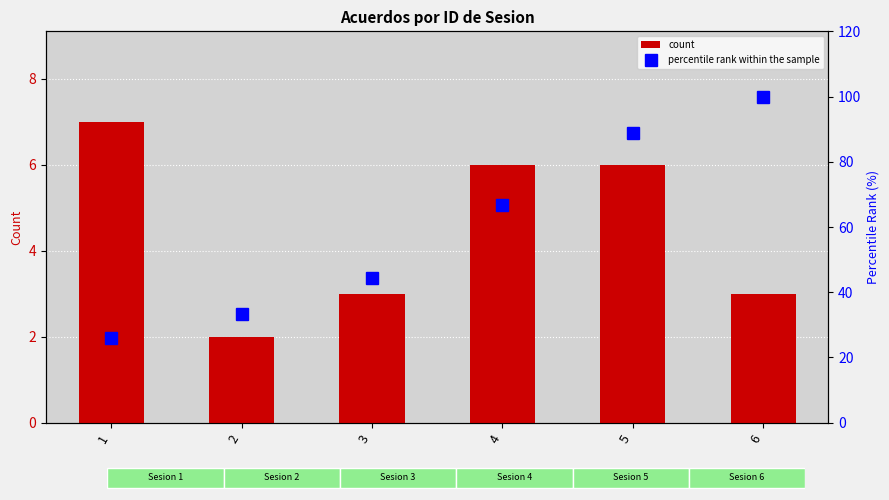

What is the minimum value shown in the chart?

2.0